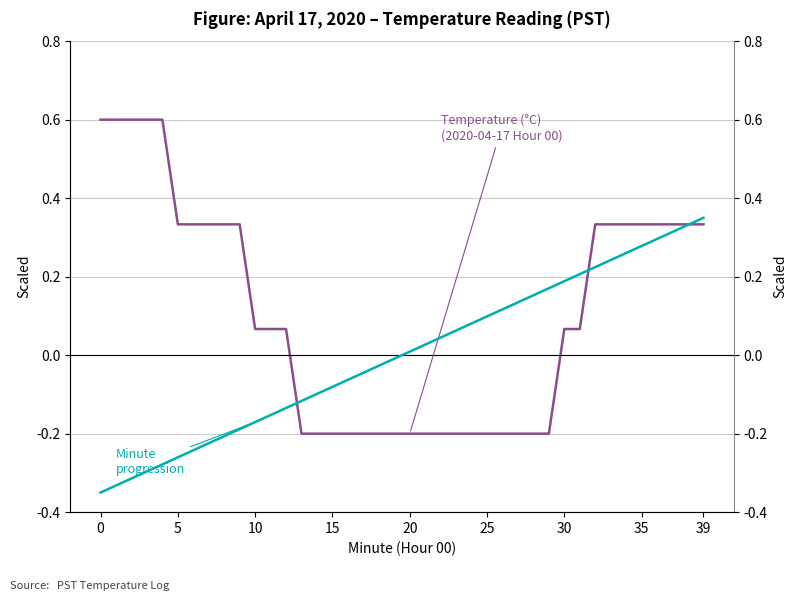

Does the chart display data point markers on the line(s)?

No